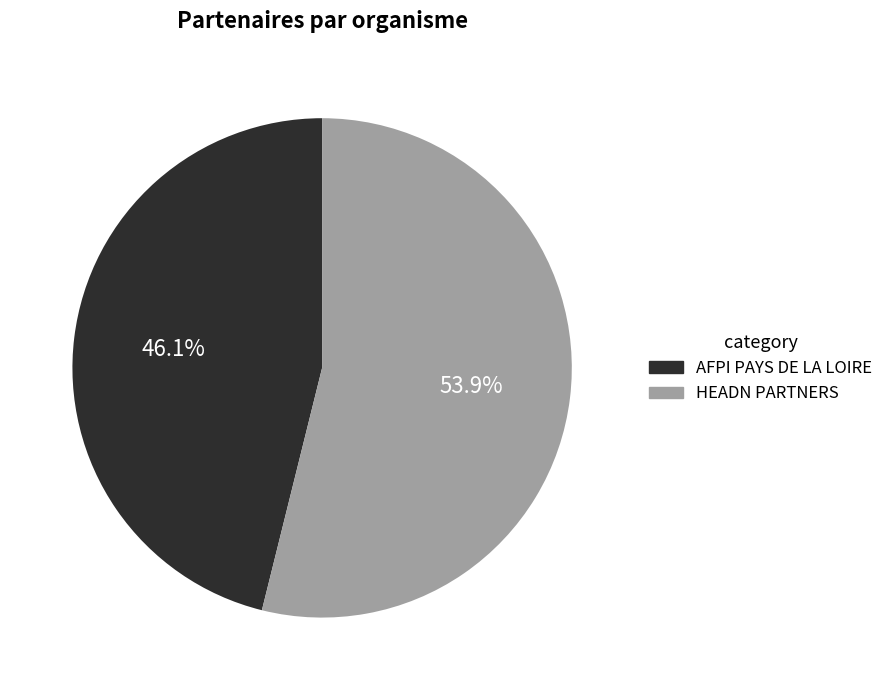

To the nearest percent, what is the combined percentage of AFPI PAYS DE LA LOIRE and HEADN PARTNERS?

100%